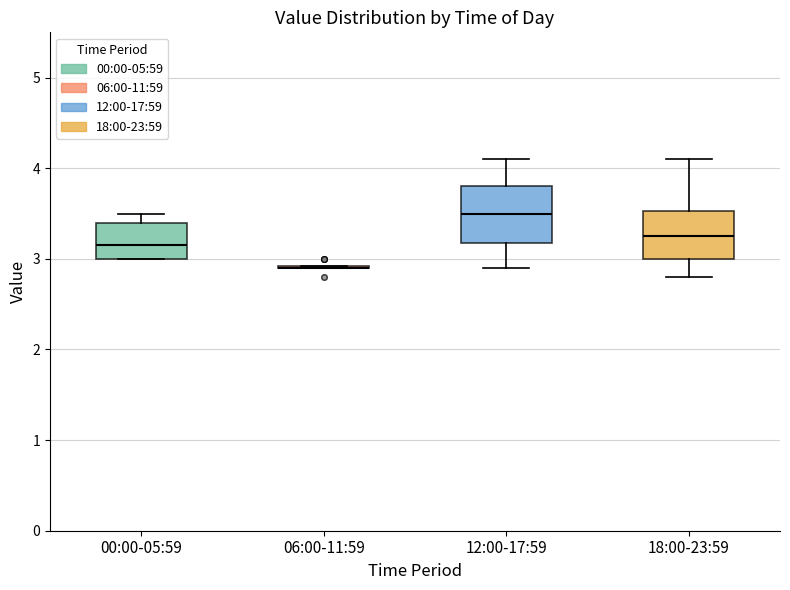

Reading left to right, transcribe this box plot: for each box, give where its median line is, the range the box spans, and where its two whiskers end, as read against the y-axis. The values are not printed on the chart, so give them approximately, as read against the axis.

00:00-05:59: median 3.2, box 3.0 to 3.4, whiskers 3.0 to 3.5
06:00-11:59: box collapsed to a line at 2.9, whiskers 2.9 to 2.9
12:00-17:59: median 3.5, box 3.2 to 3.8, whiskers 2.9 to 4.1
18:00-23:59: median 3.3, box 3.0 to 3.5, whiskers 2.8 to 4.1